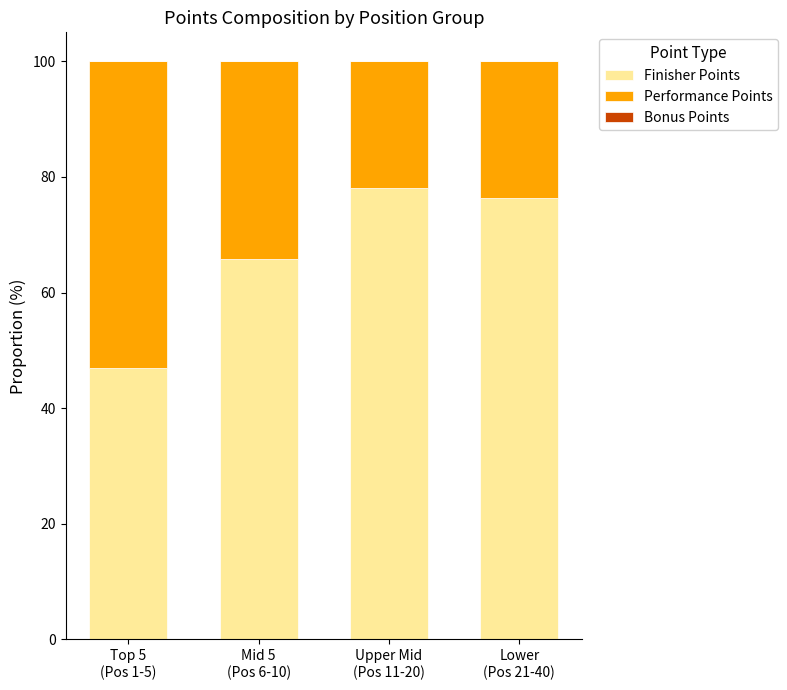

Rank the categories by Finisher Points value from highest to lowest.

Upper Mid
(Pos 11-20), Lower
(Pos 21-40), Mid 5
(Pos 6-10), Top 5
(Pos 1-5)